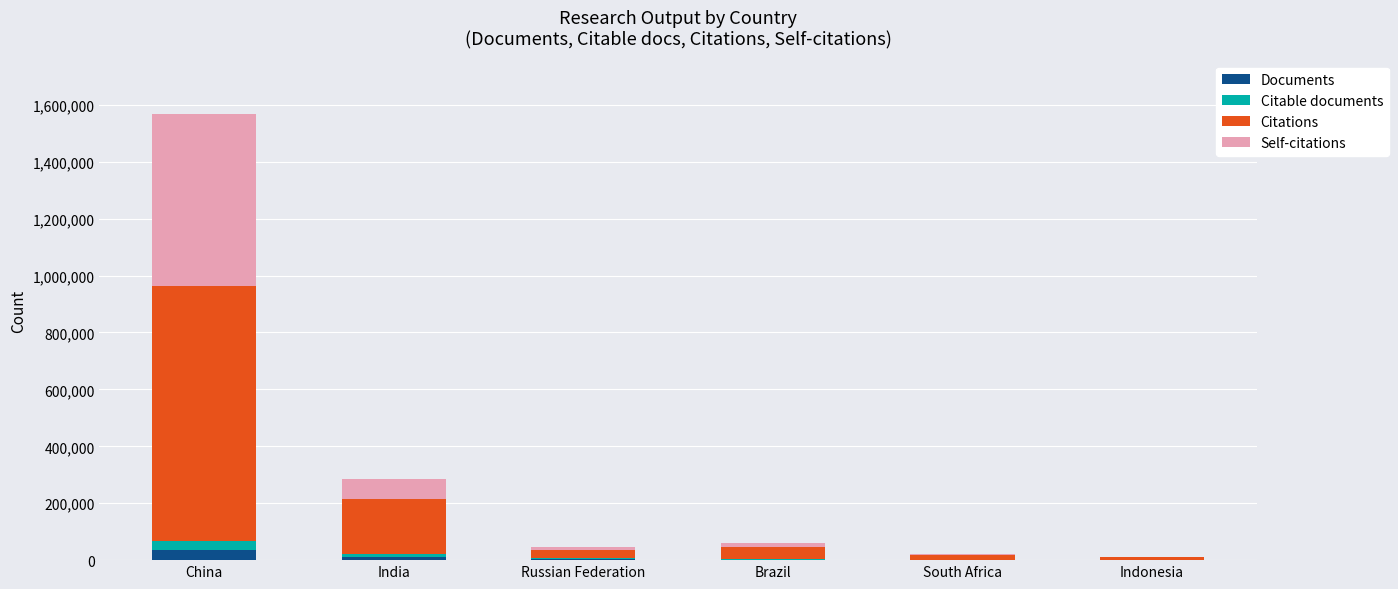

The value of Documents at Brazil is 2237. True or false?

True